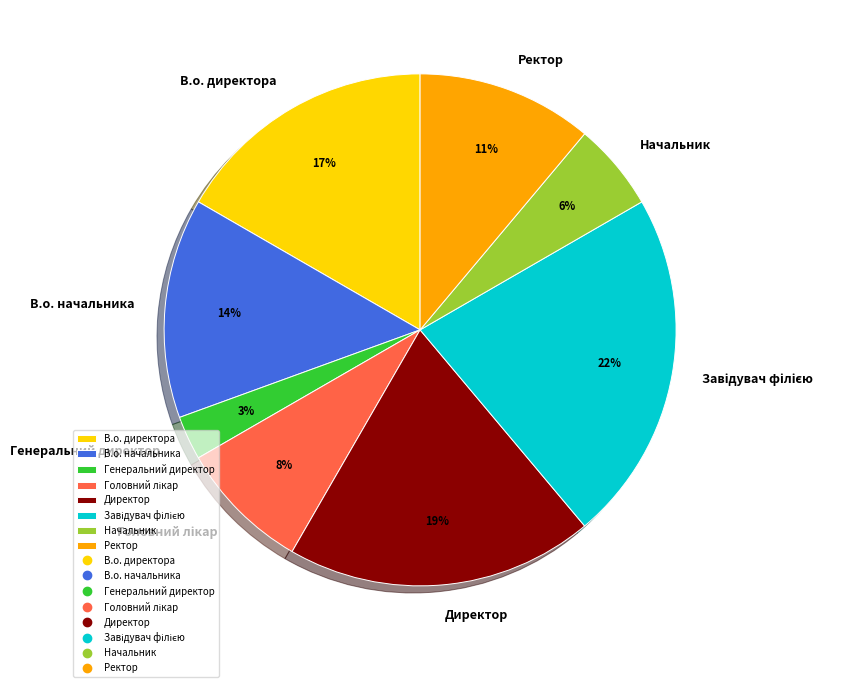

The В.о. директора slice represents 17% of the pie. True or false?

True